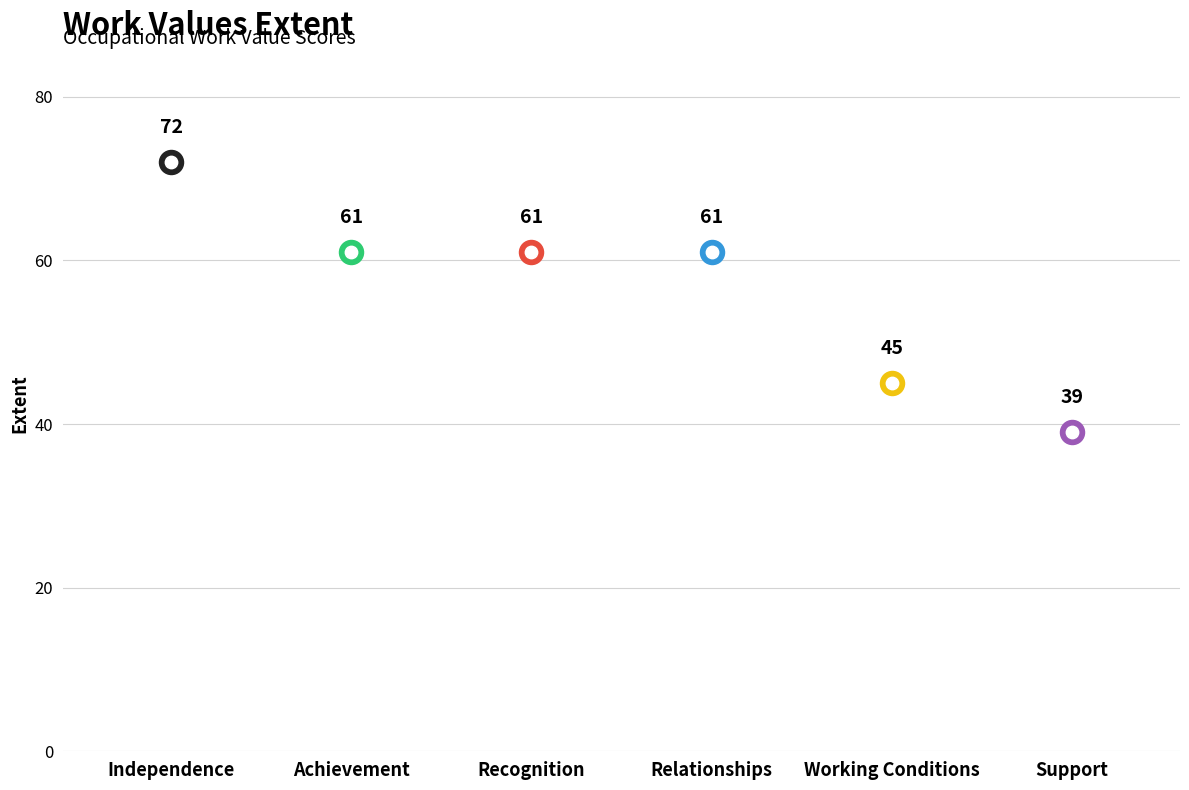

What is the change in value from Recognition to Support?

-22